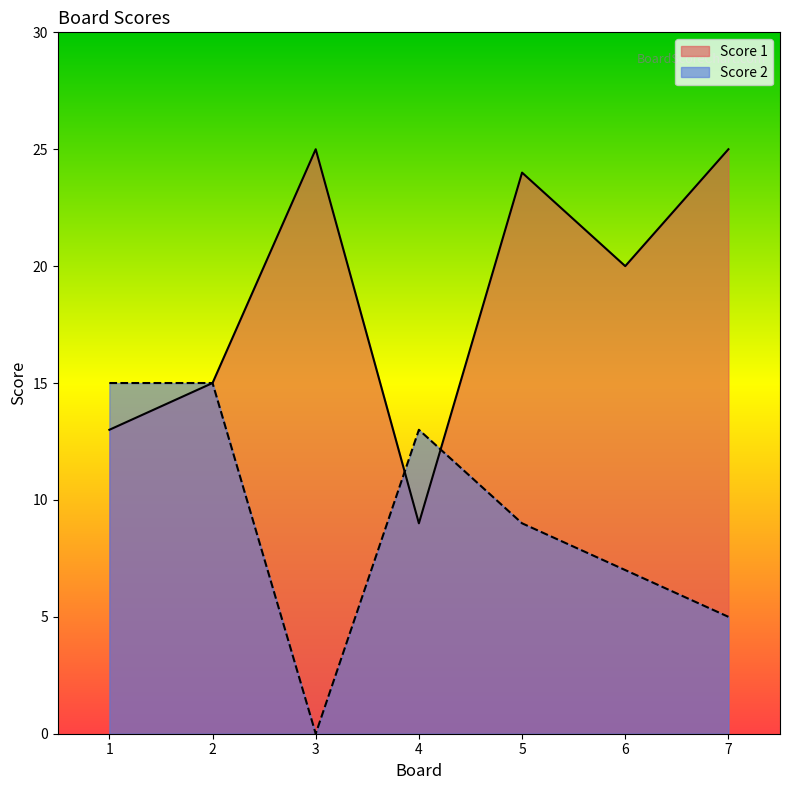

What is the difference between the Score 1 values at 6 and 7?

5